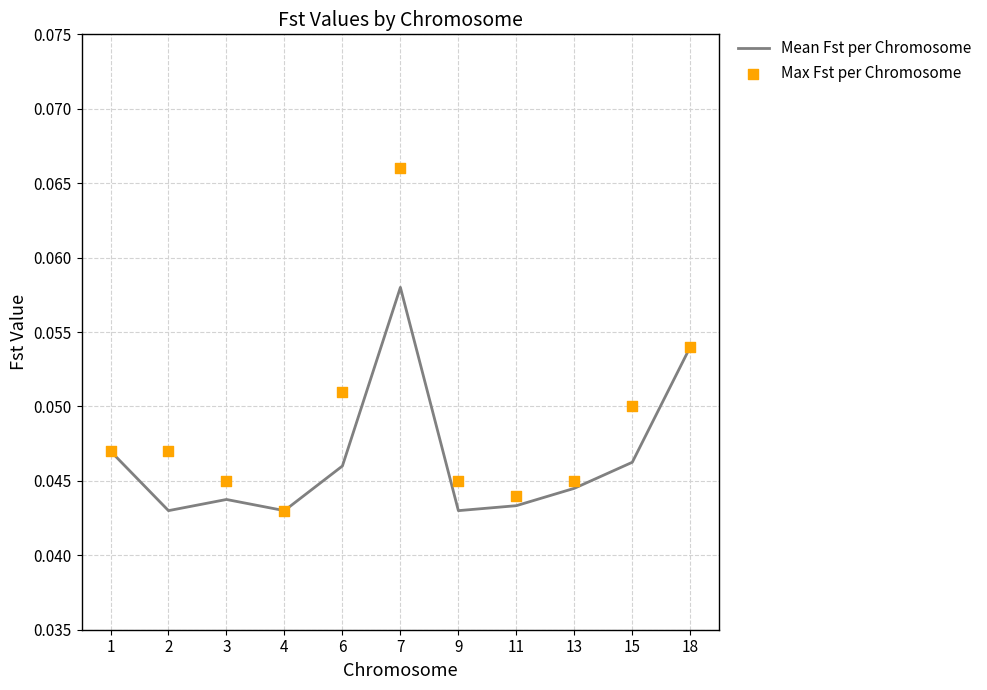

Which series reaches the minimum Y coordinate?

Mean Fst per Chromosome